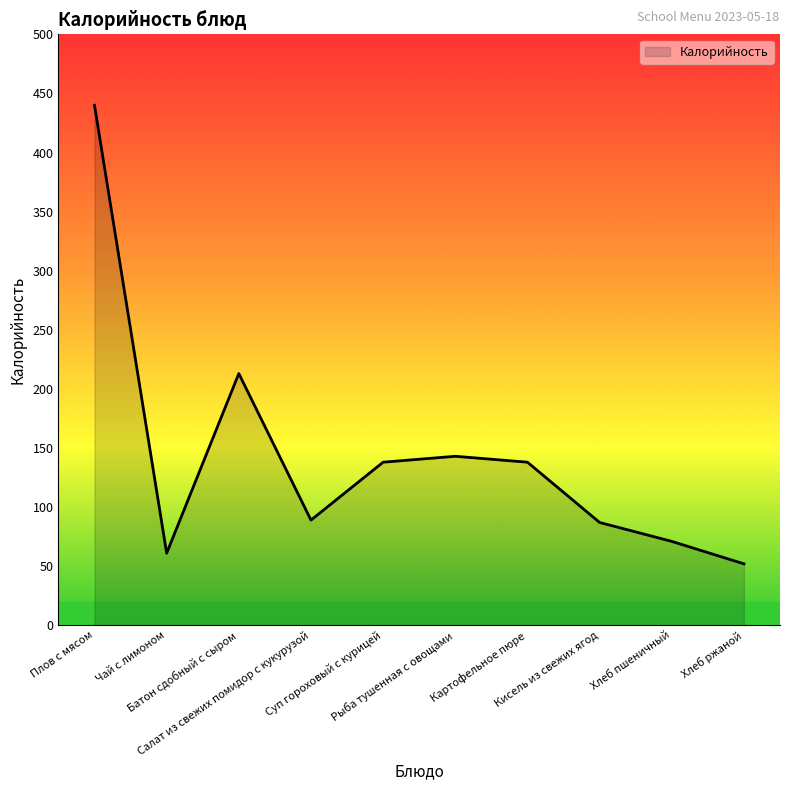

At which category does the chart reach its peak across all series?

Плов с мясом